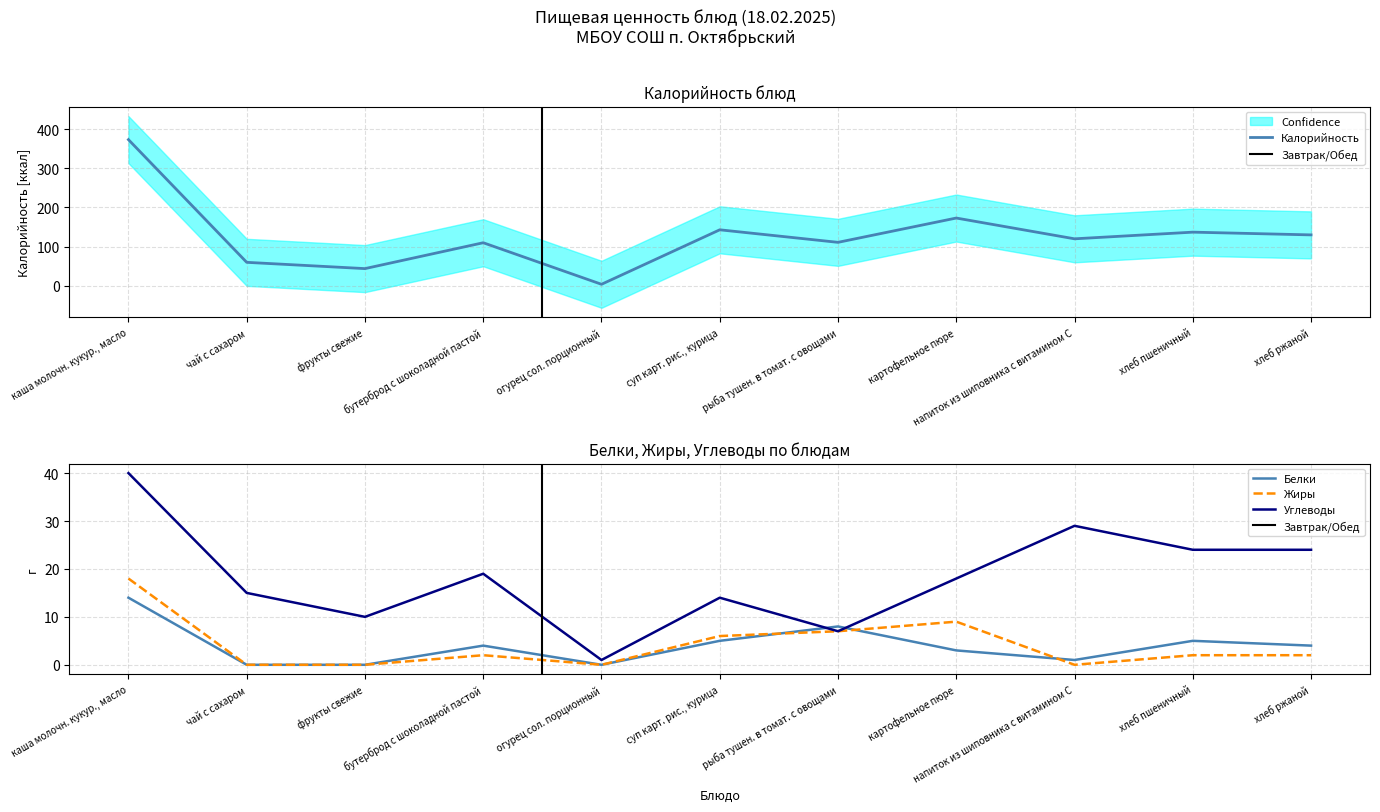

What is the label of the 2nd point from the right?

хлеб пшеничный